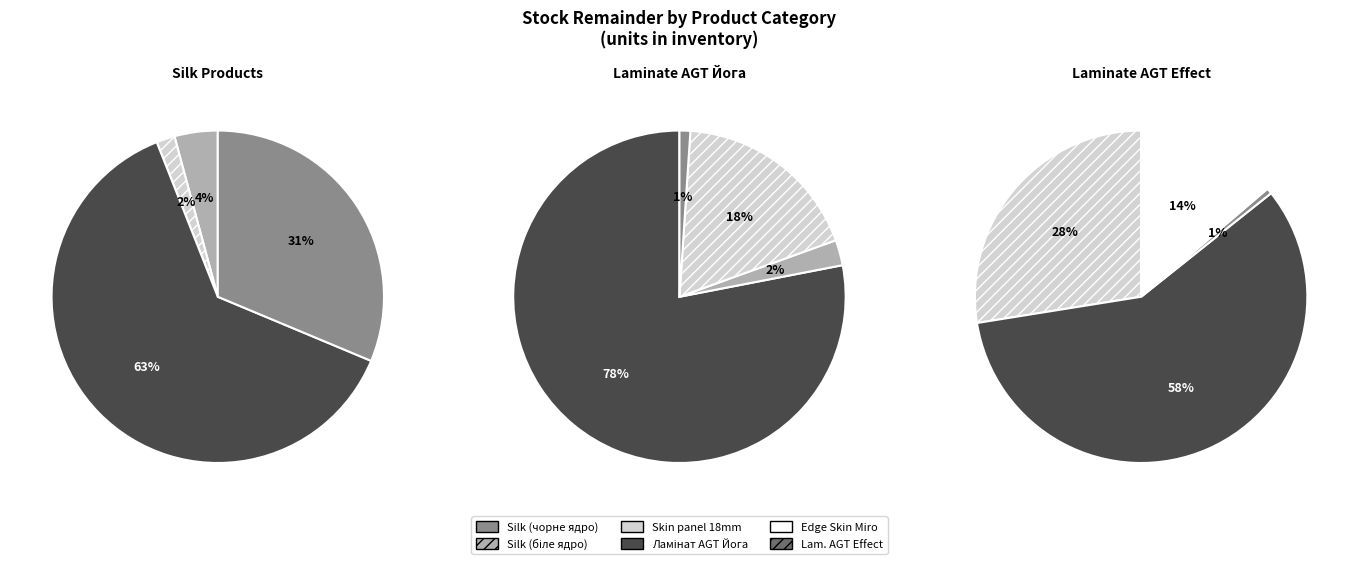

What percentage is NOT represented by Silk (чорне ядро)?

98.2%